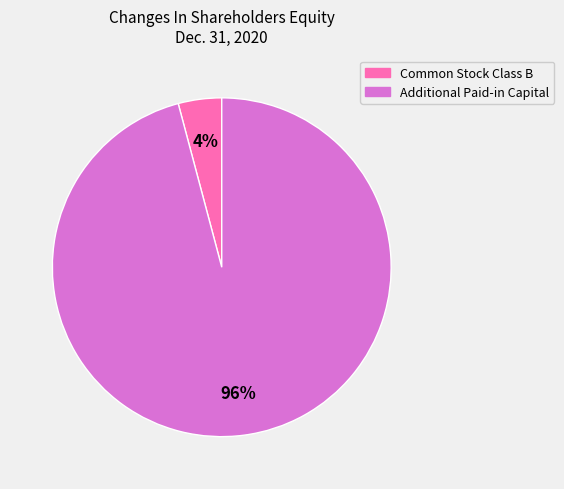

Which slice is the smallest?

Common Stock Class B